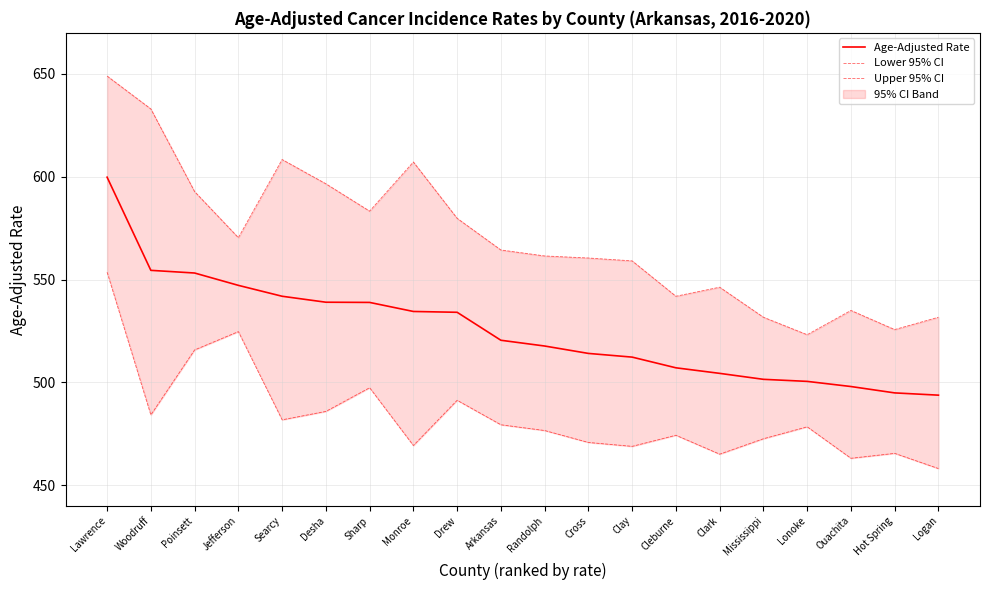

Rank the series at Woodruff from lowest to highest value.

Lower 95% CI, Age-Adjusted Rate, Upper 95% CI